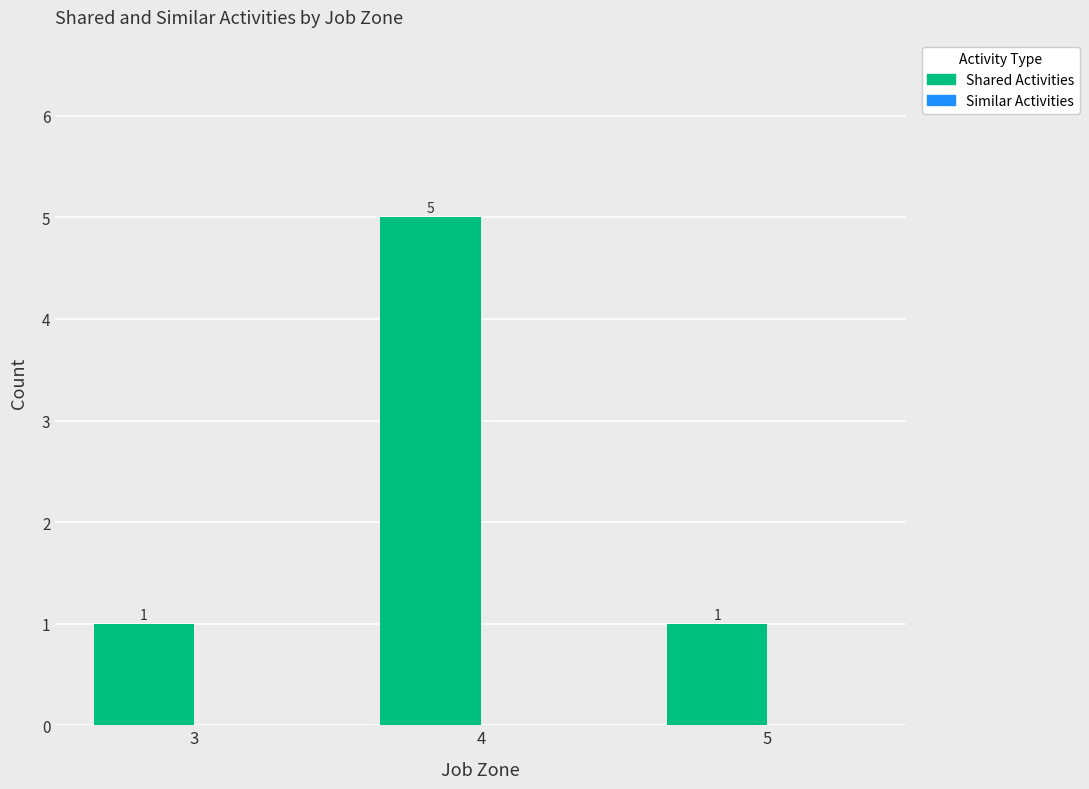

Does the chart contain any negative values?

No